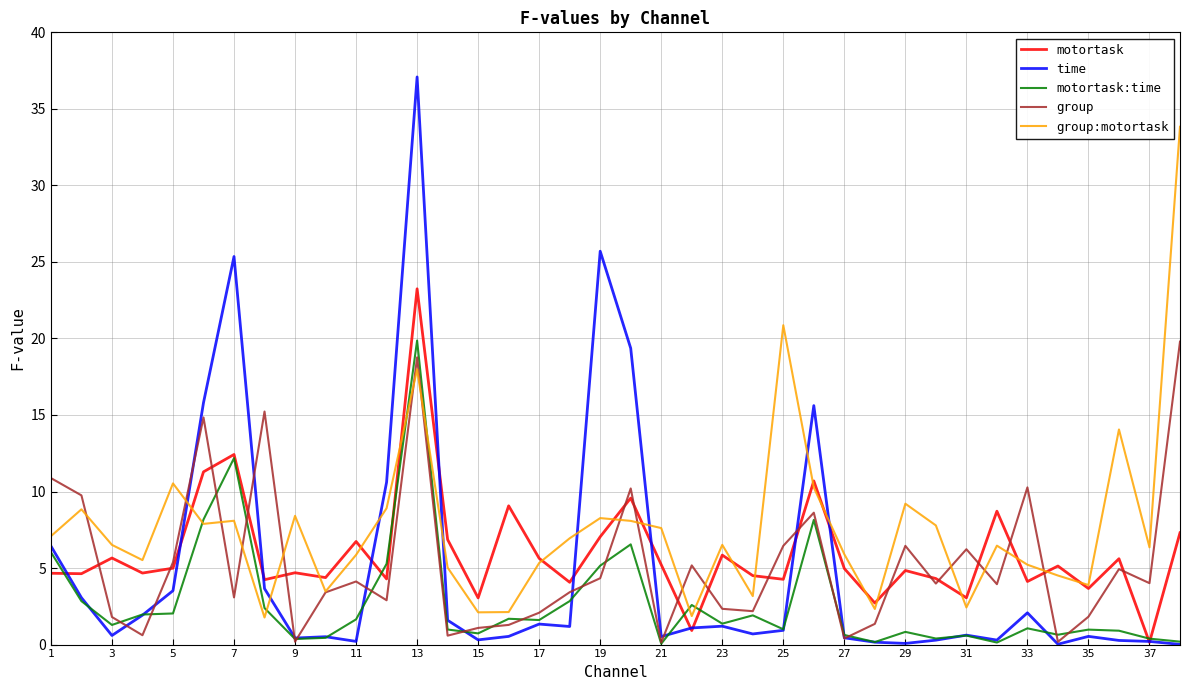

Which series has the largest total across all categories?

group:motortask